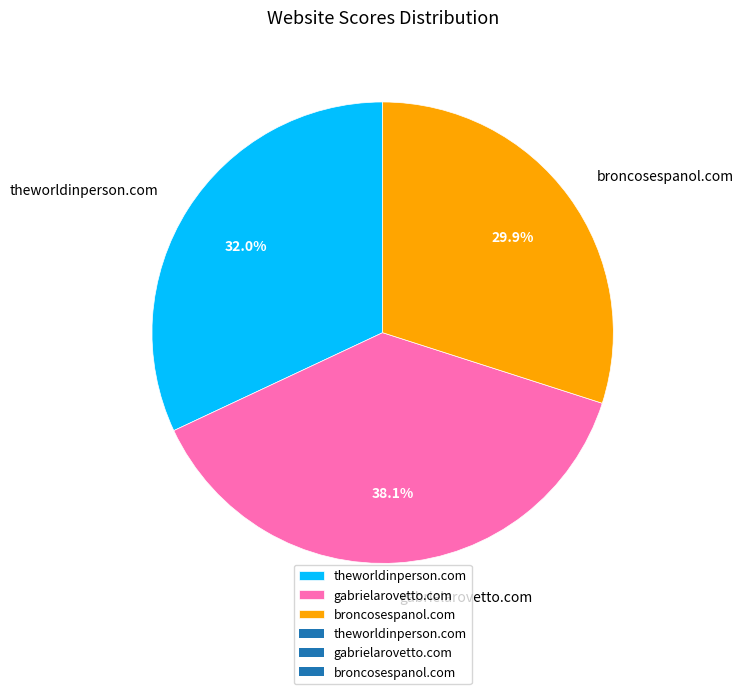

Approximately how many times larger is the value at broncosespanol.com compared to gabrielarovetto.com?

0.8